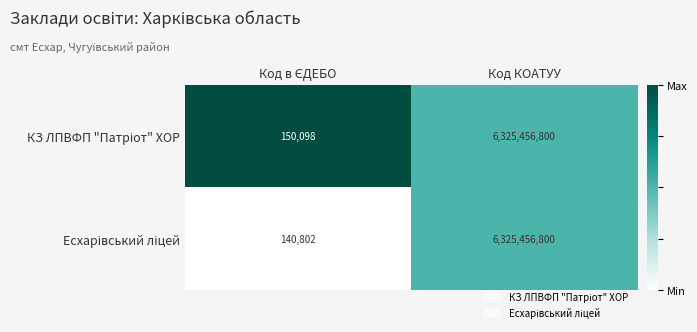

What is the total value across all series at Код КОАТУУ?

12650913600